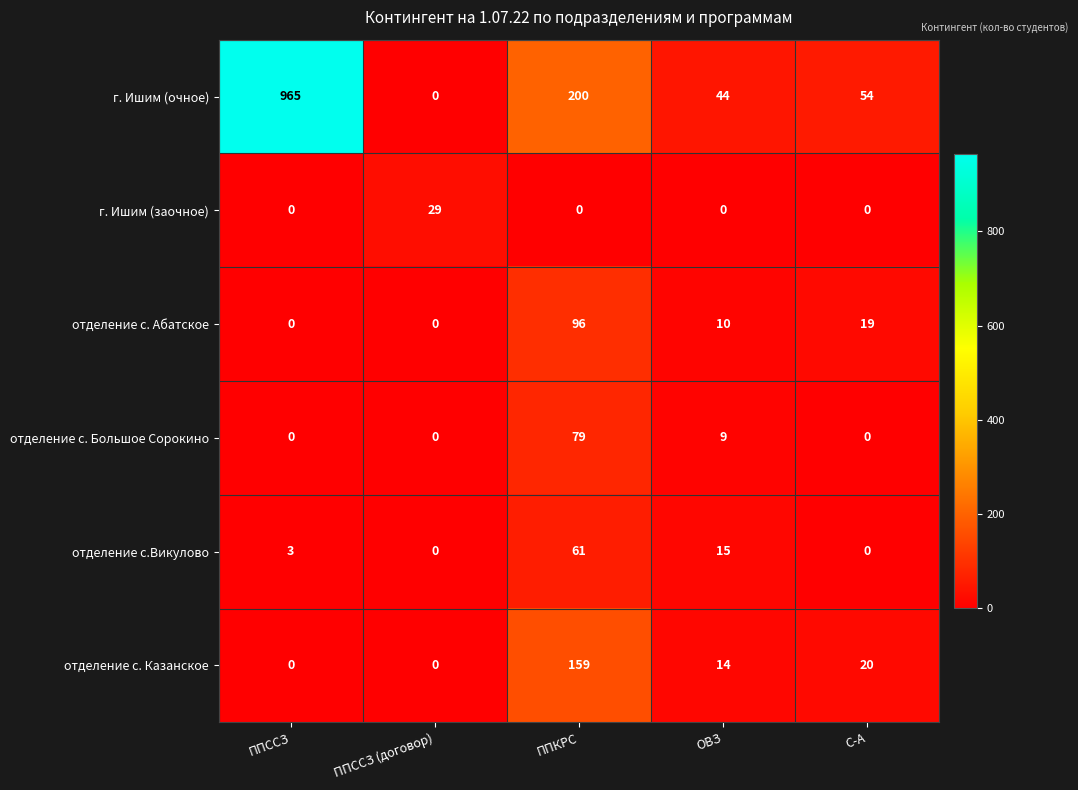

Between ППССЗ (договор) and ППКРС, which series saw the biggest shift?

г. Ишим (очное)